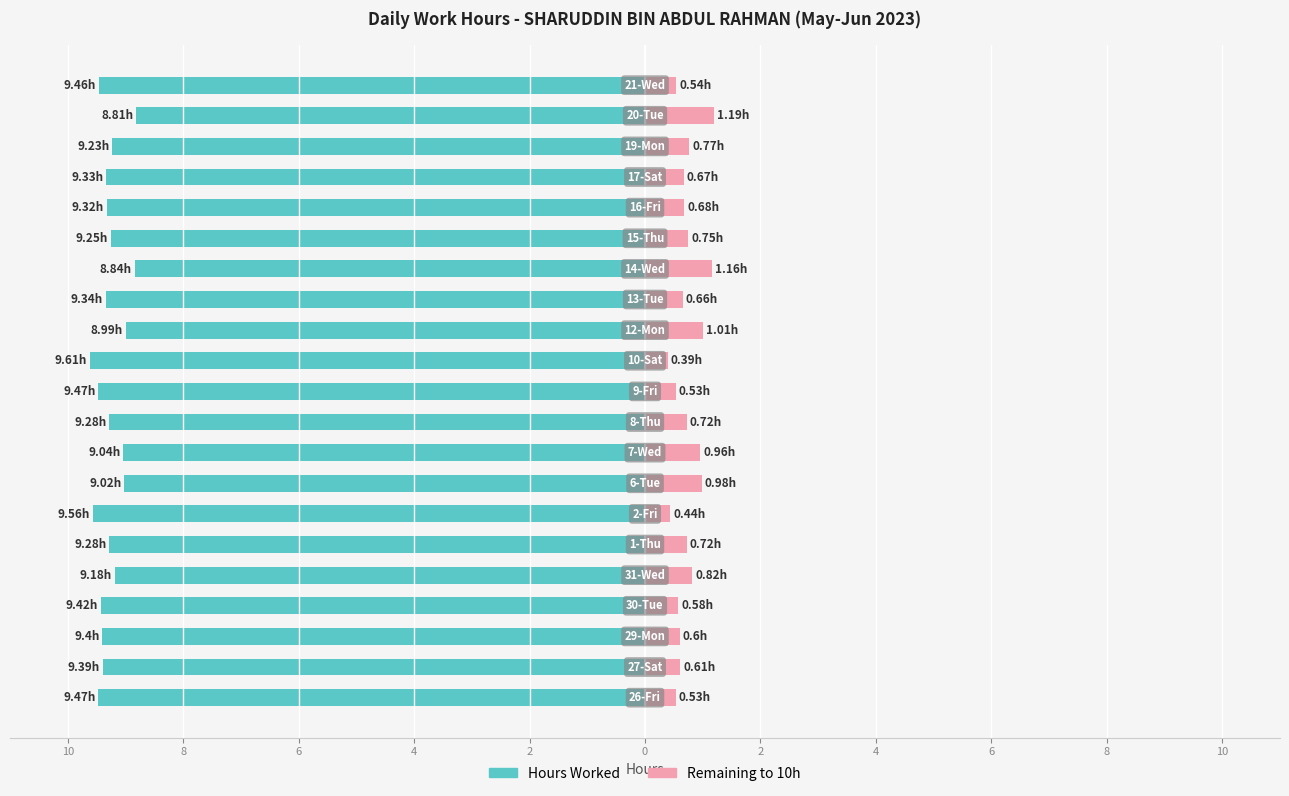

What is the difference between the Remaining to 10h values at 8 and 8?

0.1